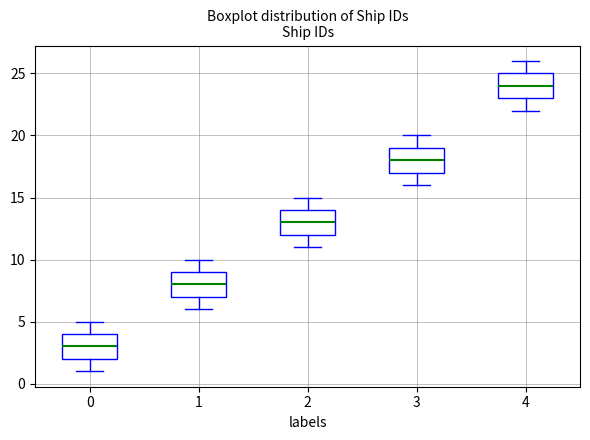

Which box's median line is the highest?

4